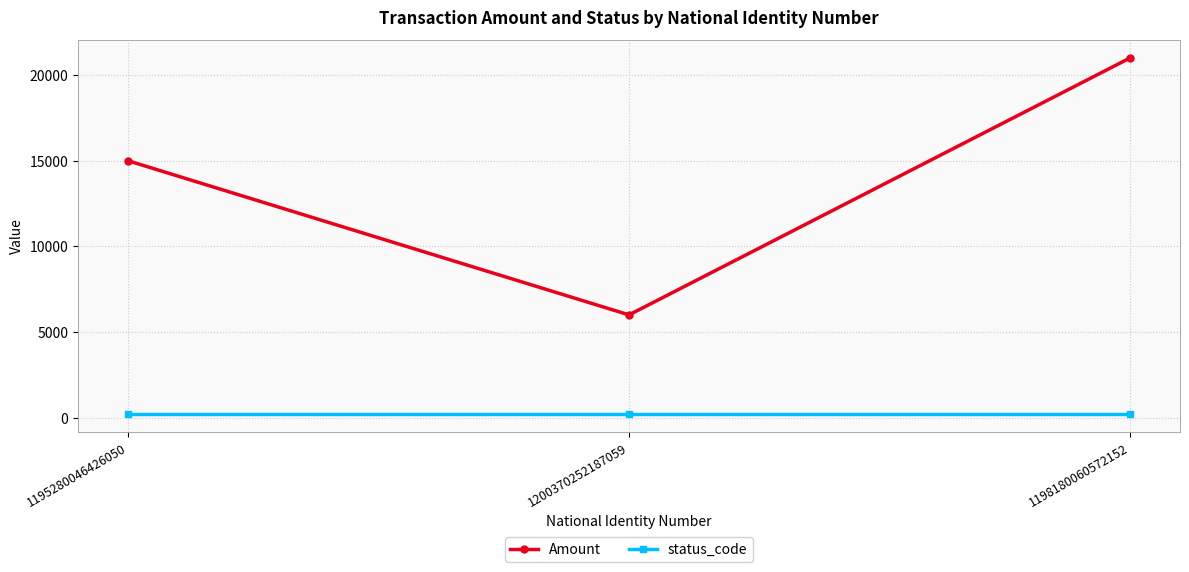

Reading left to right, what are all the values shown in this chart?

Amount: 15000	6000	21000
status_code: 200	200	200